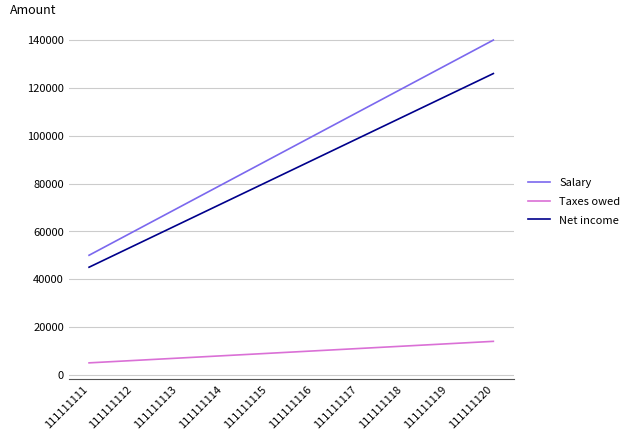

True or false: Salary and Net income cross at least once.

False